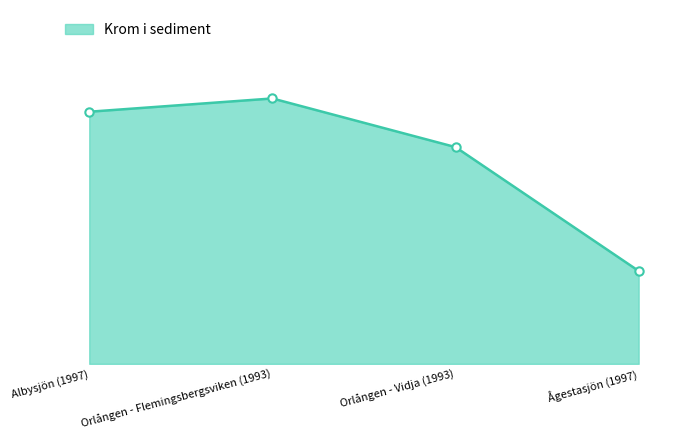

At which label does the data first exceed 57?

Orlången - Flemingsbergsviken (1993)